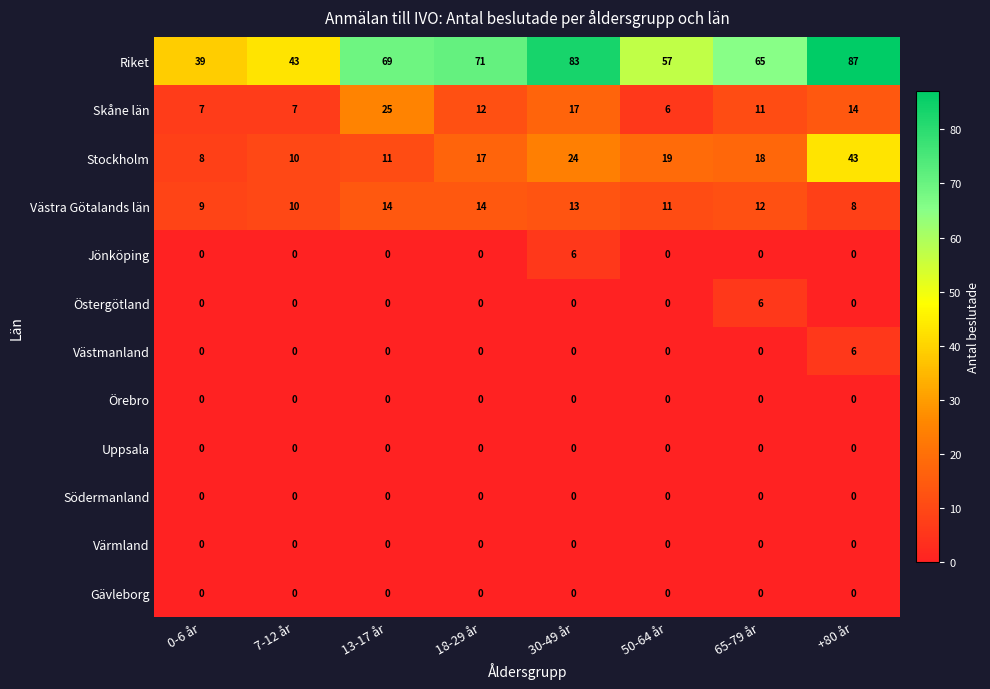

What is the greatest value displayed?

87